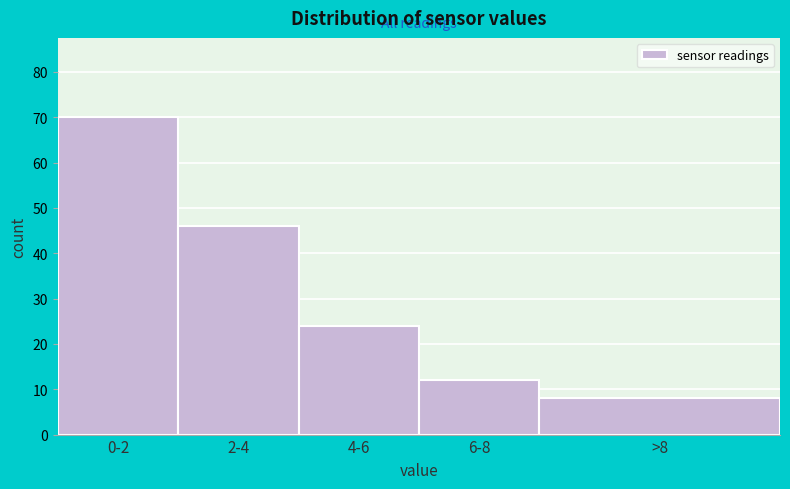

Reading left to right, transcribe all the data shown in this chart.

0-2=70	2-4=46	4-6=24	6-8=12	>8=8